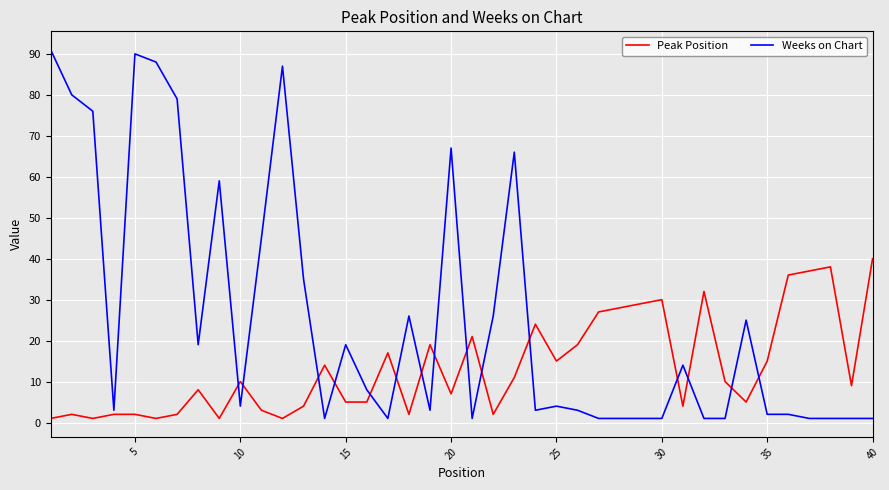

Which series ends up on top after the final intersection of Weeks on Chart and Peak Position?

Peak Position